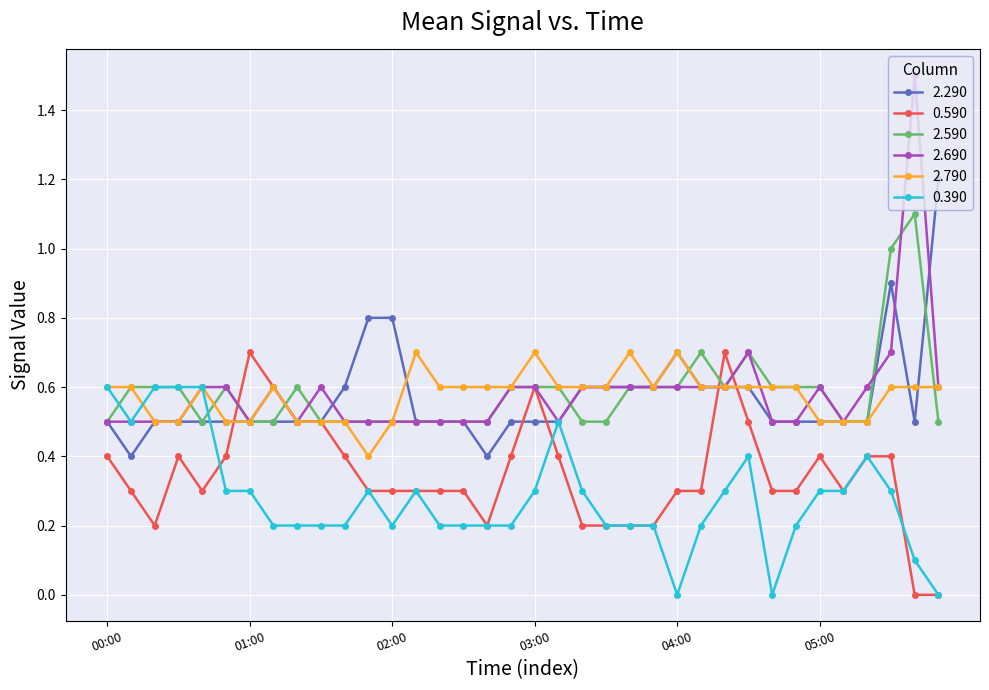

What is the value of the 0.590 point at the 21st from the left?

0.2